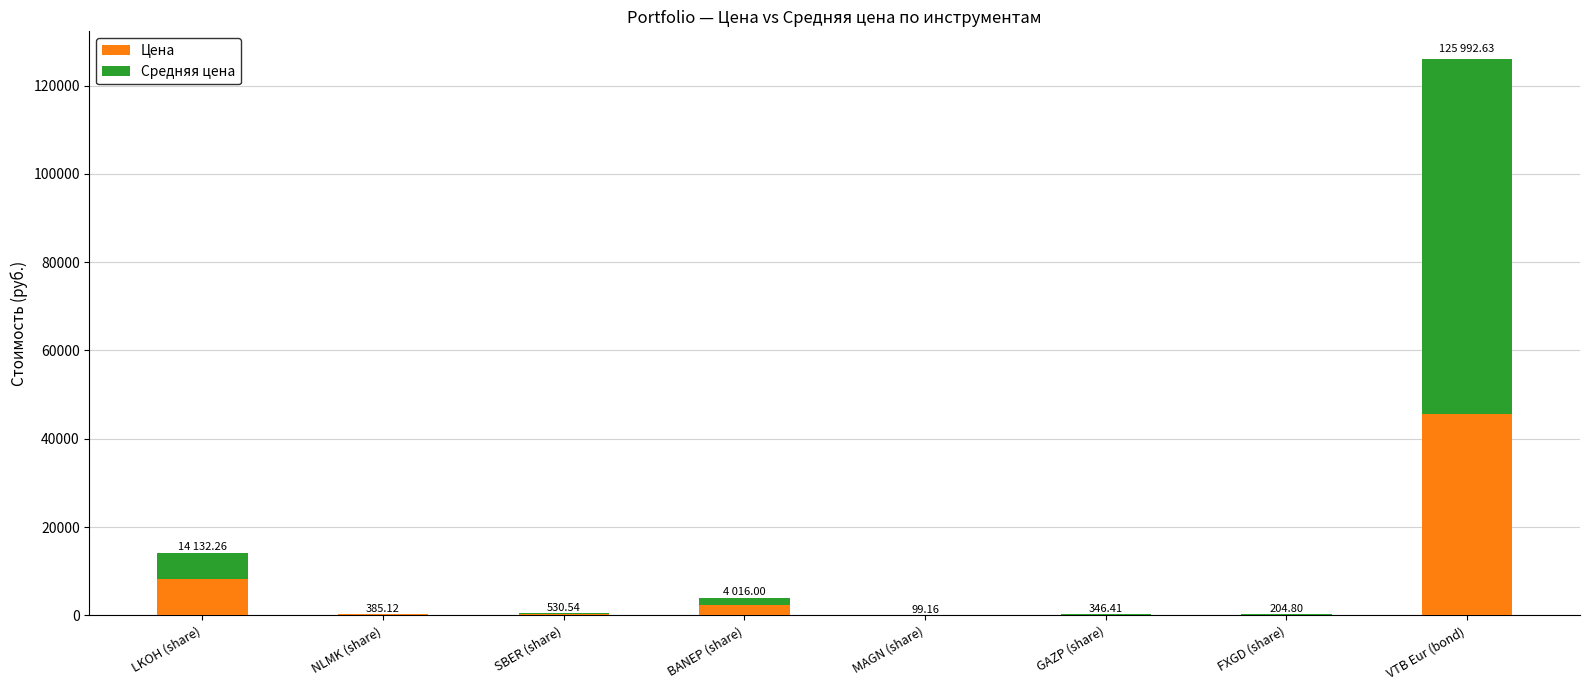

What is the sum of all Цена values?

56999.7